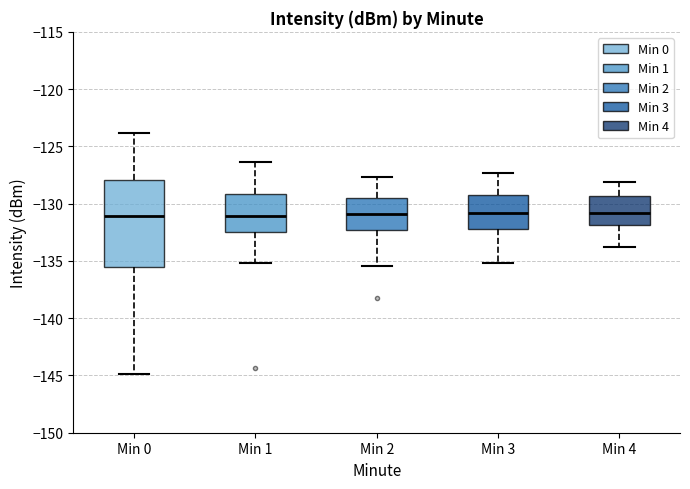

Reading left to right, read every box against the y-axis: the position of its median line, the range the box covers, and the ends of its whiskers. The values are not printed on the chart, so give them approximately, as read against the axis.

Min 0: median -131.0, box -135.5 to -128.0, whiskers -145.0 to -124.0
Min 1: median -131.0, box -132.5 to -129.0, whiskers -135.0 to -126.5
Min 2: median -131.0, box -132.5 to -129.5, whiskers -135.5 to -127.5
Min 3: median -131.0, box -132.0 to -129.0, whiskers -135.0 to -127.5
Min 4: median -131.0, box -132.0 to -129.5, whiskers -134.0 to -128.0